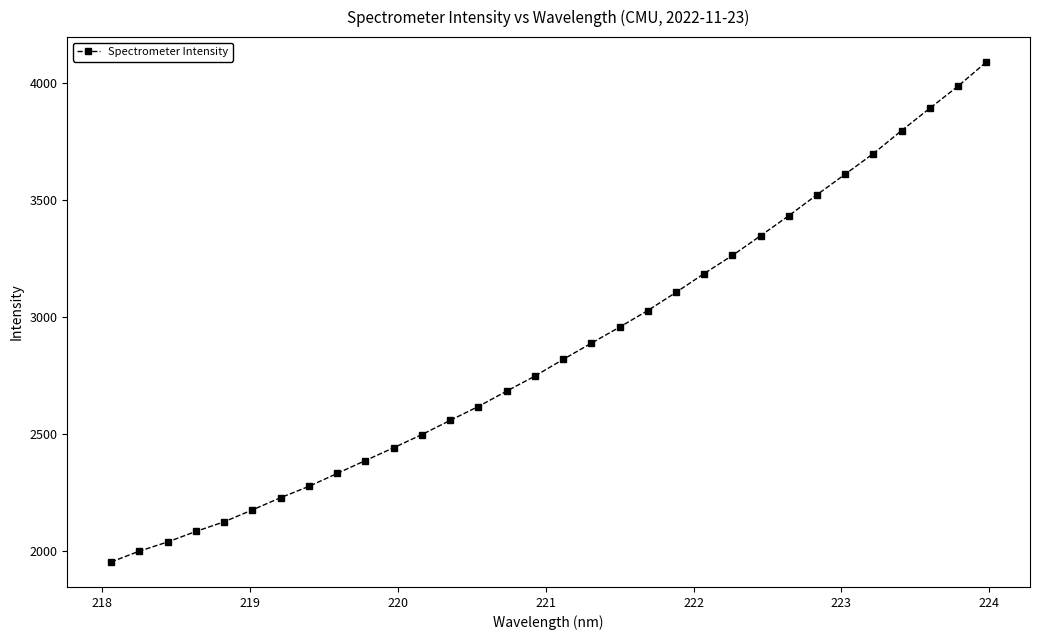

What is the difference between the maximum and minimum values?

2139.4